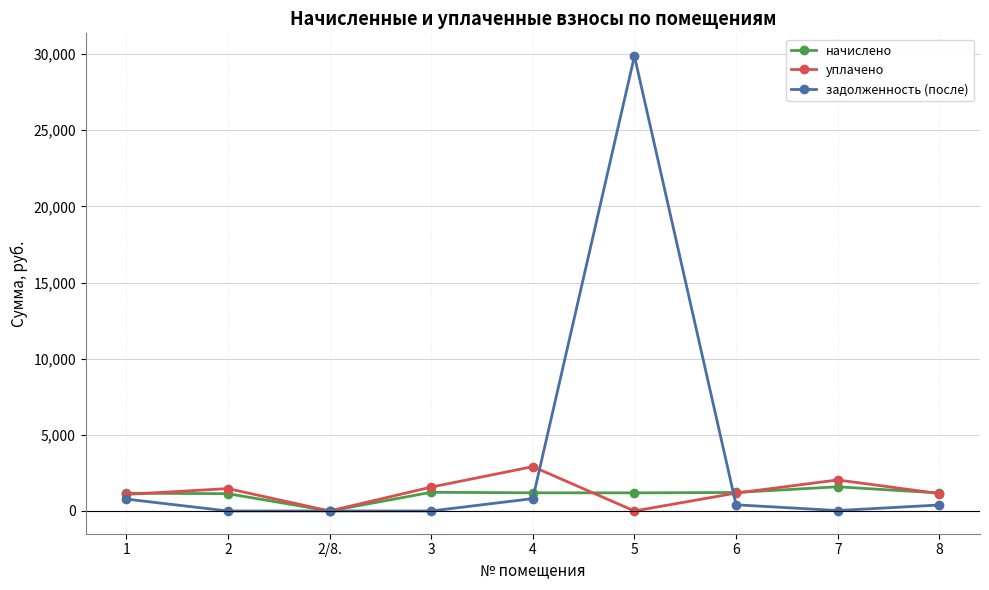

List the series in order of their peak value, highest first.

задолженность (после), уплачено, начислено